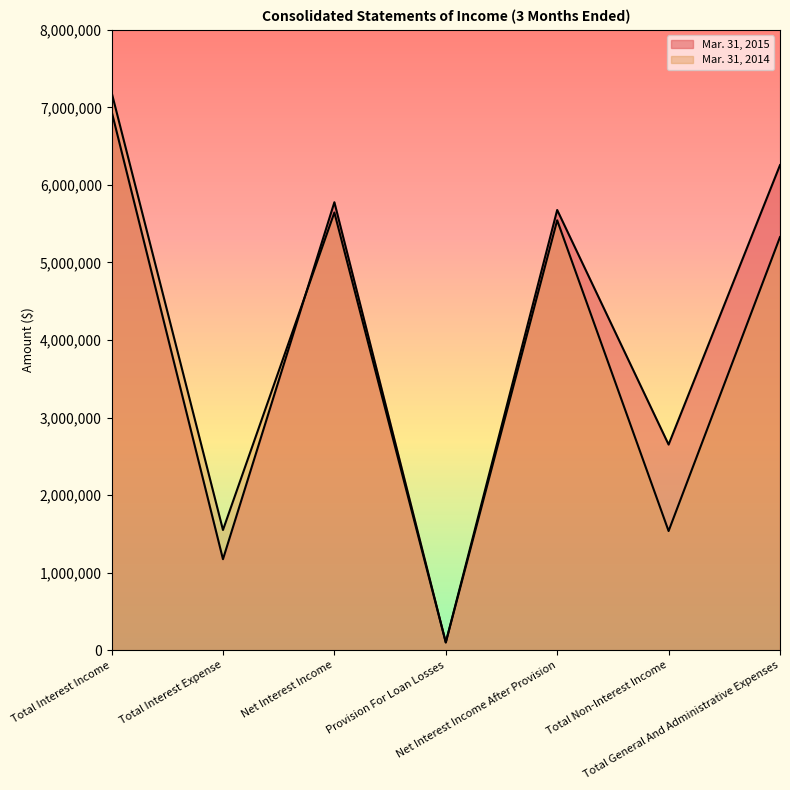

What is the minimum value for Mar. 31, 2015?

100000